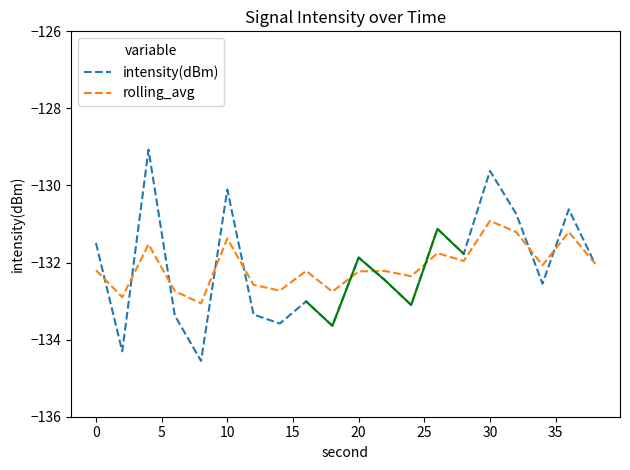

What is the maximum value for intensity(dBm)?

-129.1